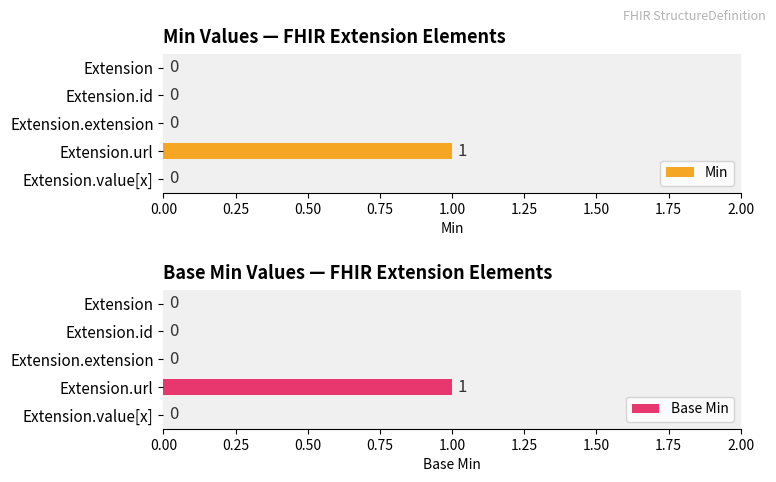

Which category has the highest value in the Min series?

Extension.url